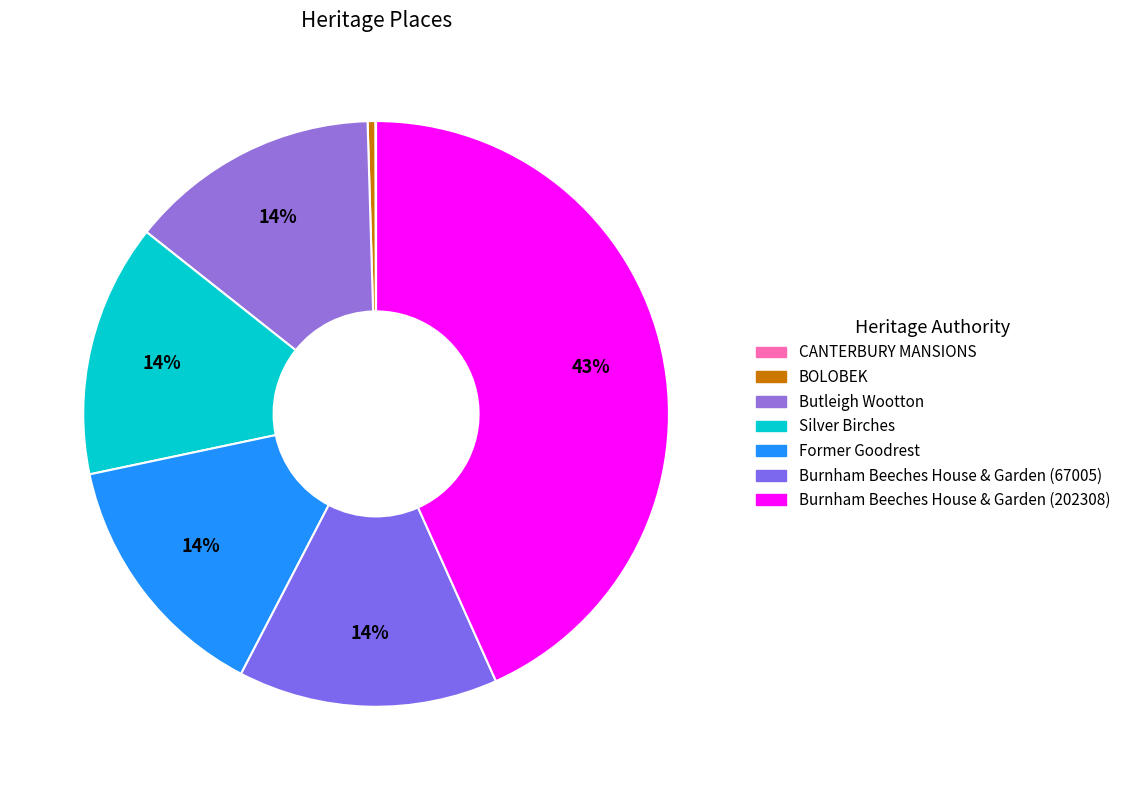

To the nearest percent, what percentage of the pie is Silver Birches?

14%